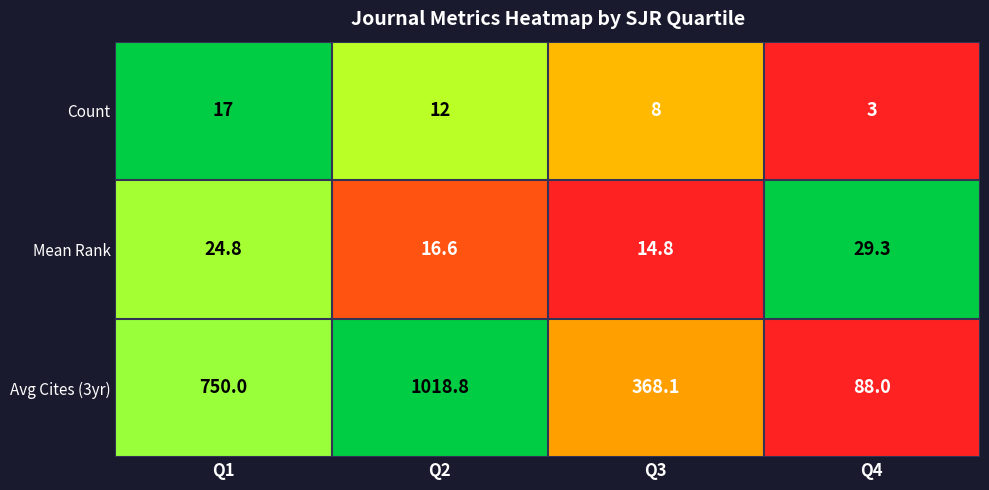

Which series has the widest spread of values?

Avg Cites (3yr)